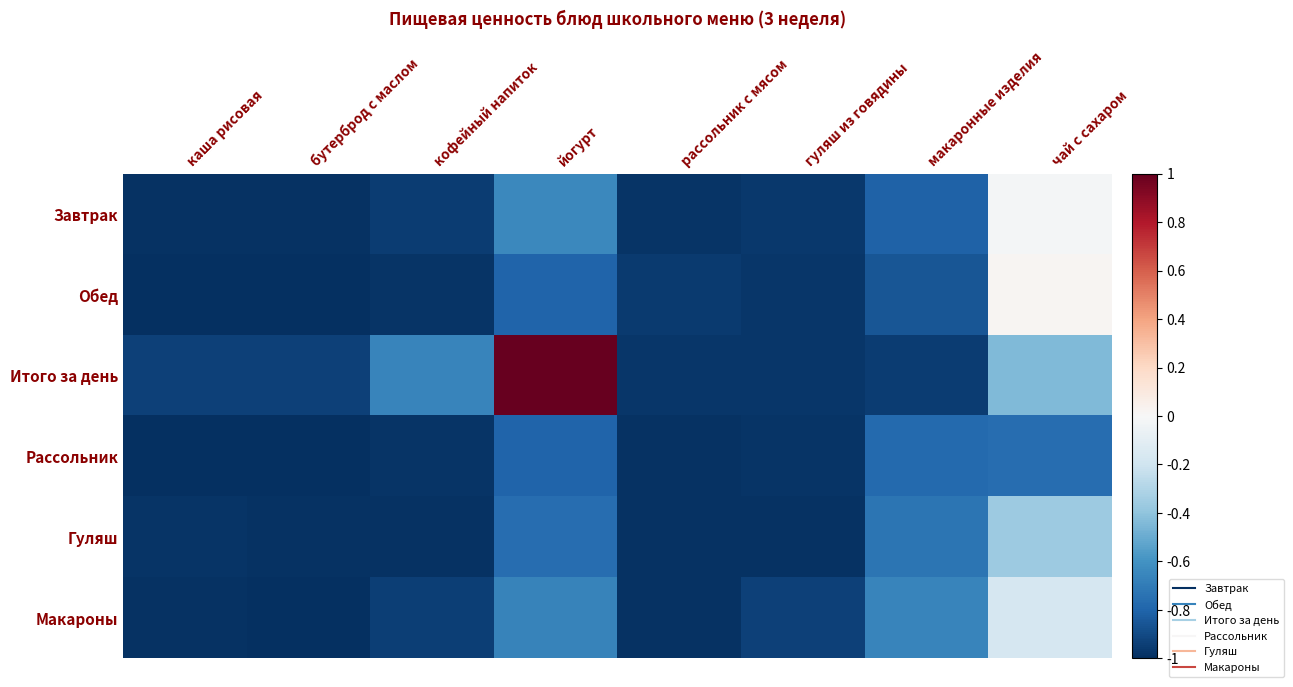

Reading left to right, extract all data points from this chart.

Завтрак: каша рисовая=-1.0	бутерброд с маслом=-1.0	кофейный напиток=-0.9	йогурт=-0.6	рассольник с мясом=-1.0	гуляш из говядины=-1.0	макаронные изделия=-0.8	чай с сахаром=-0.0
Обед: каша рисовая=-1.0	бутерброд с маслом=-1.0	кофейный напиток=-1.0	йогурт=-0.8	рассольник с мясом=-1.0	гуляш из говядины=-1.0	макаронные изделия=-0.9	чай с сахаром=0.0
Итого за день: каша рисовая=-0.9	бутерброд с маслом=-0.9	кофейный напиток=-0.7	йогурт=1.0	рассольник с мясом=-1.0	гуляш из говядины=-1.0	макаронные изделия=-0.9	чай с сахаром=-0.4
Рассольник: каша рисовая=-1.0	бутерброд с маслом=-1.0	кофейный напиток=-1.0	йогурт=-0.8	рассольник с мясом=-1.0	гуляш из говядины=-1.0	макаронные изделия=-0.8	чай с сахаром=-0.8
Гуляш: каша рисовая=-1.0	бутерброд с маслом=-1.0	кофейный напиток=-1.0	йогурт=-0.8	рассольник с мясом=-1.0	гуляш из говядины=-1.0	макаронные изделия=-0.7	чай с сахаром=-0.4
Макароны: каша рисовая=-1.0	бутерброд с маслом=-1.0	кофейный напиток=-0.9	йогурт=-0.7	рассольник с мясом=-1.0	гуляш из говядины=-0.9	макаронные изделия=-0.7	чай с сахаром=-0.2